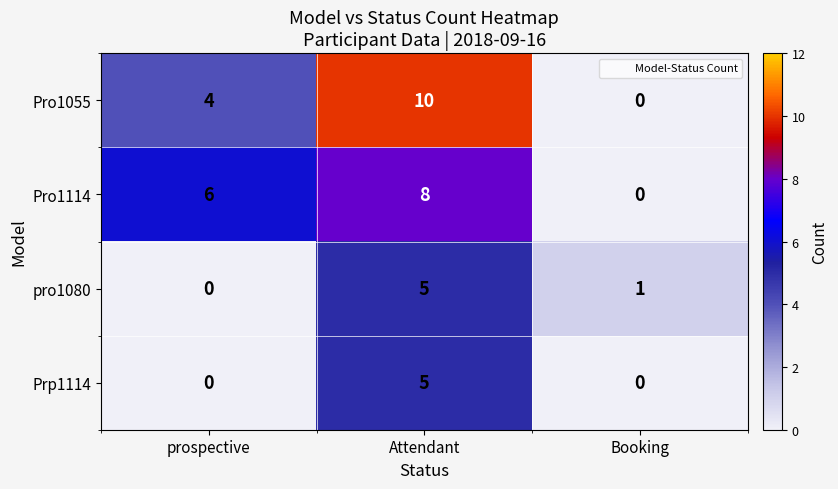

Where is Pro1055 nearest to the value 5?

prospective